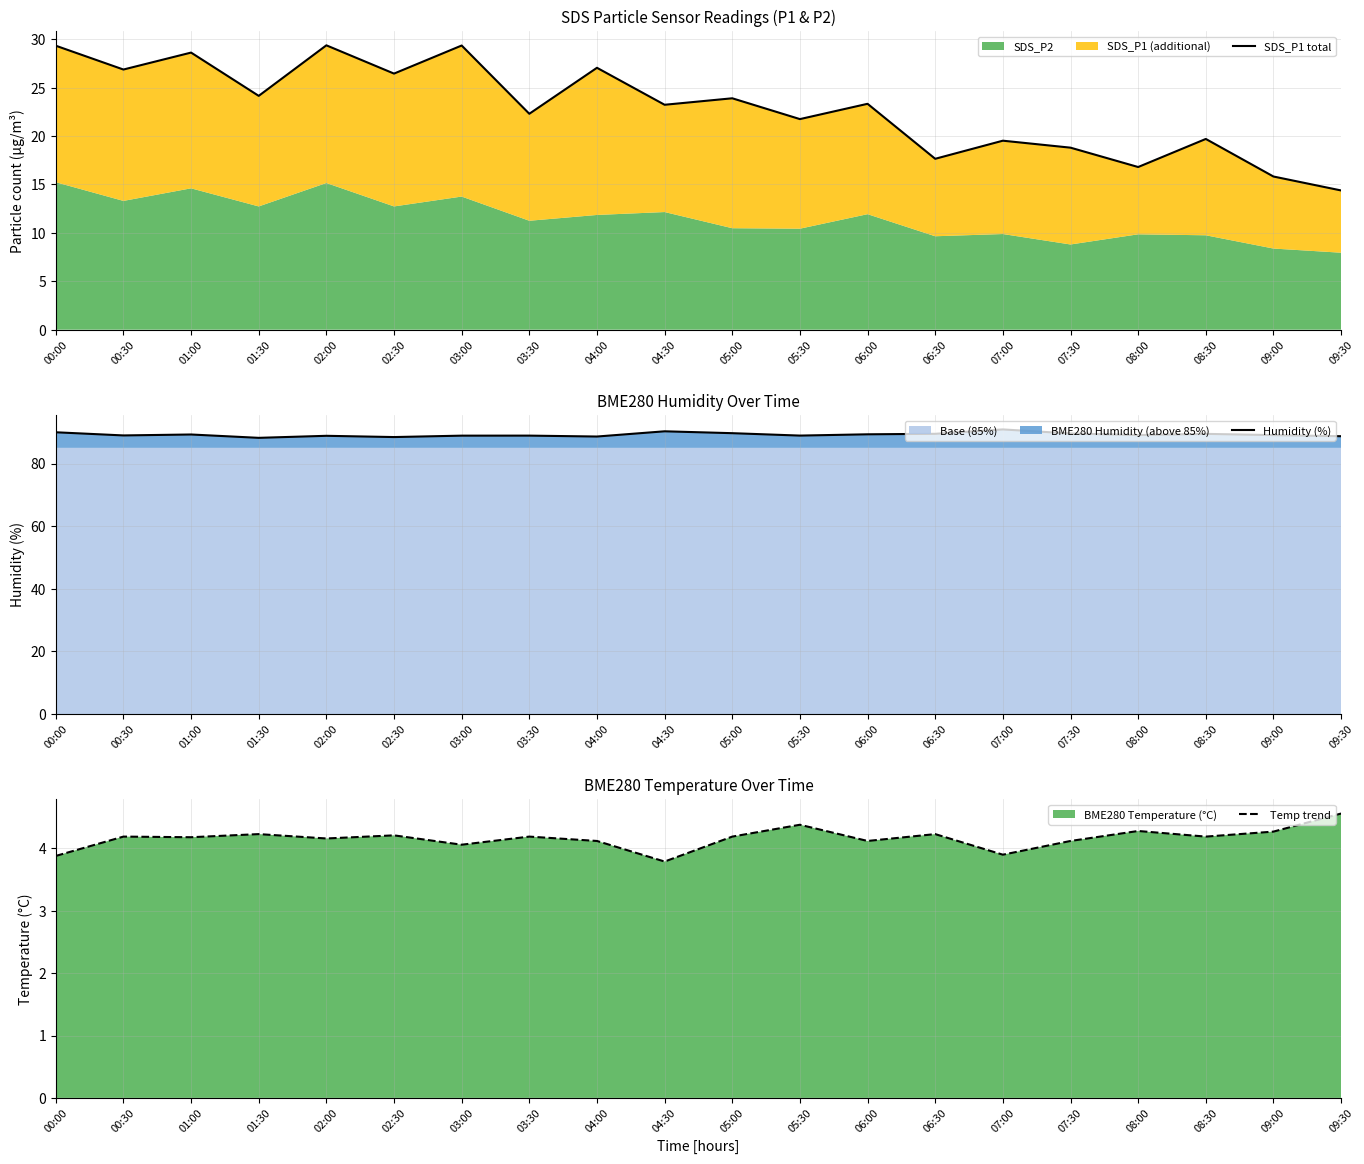

True or false: Humidity (%) and SDS_P1 total cross at least once.

False